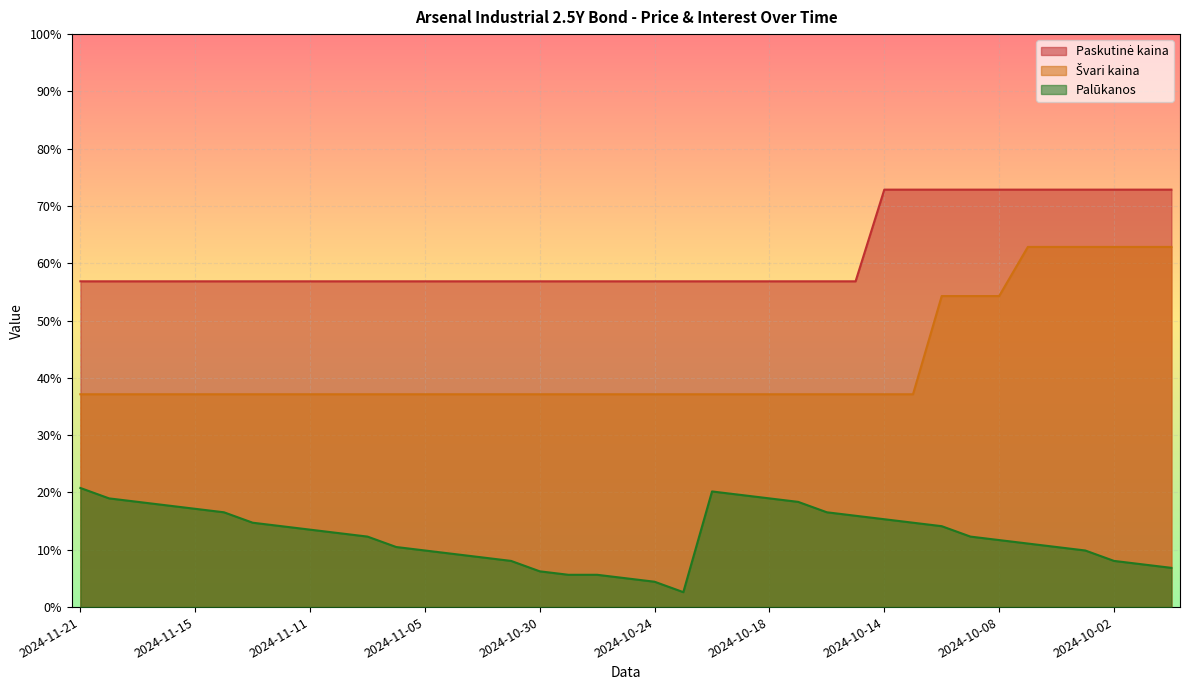

Reading left to right, list all the values displayed in this chart.

Paskutinė kaina: 56.9	56.9	56.9	56.9	56.9	56.9	56.9	56.9	56.9	56.9	56.9	56.9	56.9	56.9	56.9	56.9	56.9	56.9	56.9	56.9	56.9	56.9	56.9	56.9	56.9	56.9	56.9	56.9	72.9	72.9	72.9	72.9	72.9	72.9	72.9	72.9	72.9	72.9	72.9
Švari kaina: 37.1	37.1	37.1	37.1	37.1	37.1	37.1	37.1	37.1	37.1	37.1	37.1	37.1	37.1	37.1	37.1	37.1	37.1	37.1	37.1	37.1	37.1	37.1	37.1	37.1	37.1	37.1	37.1	37.1	37.1	54.3	54.3	54.3	62.9	62.9	62.9	62.9	62.9	62.9
Palūkanos: 20.8	19.0	18.4	17.8	17.2	16.5	14.7	14.1	13.5	12.9	12.3	10.5	9.9	9.3	8.7	8.1	6.2	5.6	5.6	5.0	4.4	2.6	20.2	19.6	19.0	18.4	16.5	15.9	15.3	14.7	14.1	12.3	11.7	11.1	10.5	9.9	8.1	7.5	6.8